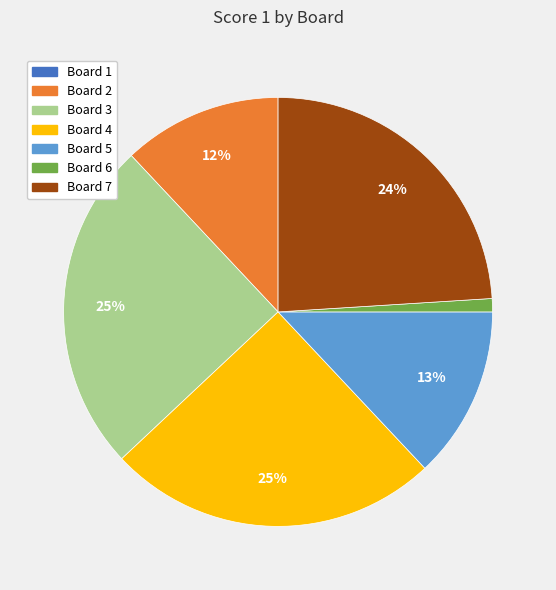

To the nearest percent, what is the difference between the largest and smallest slice percentages?

25%